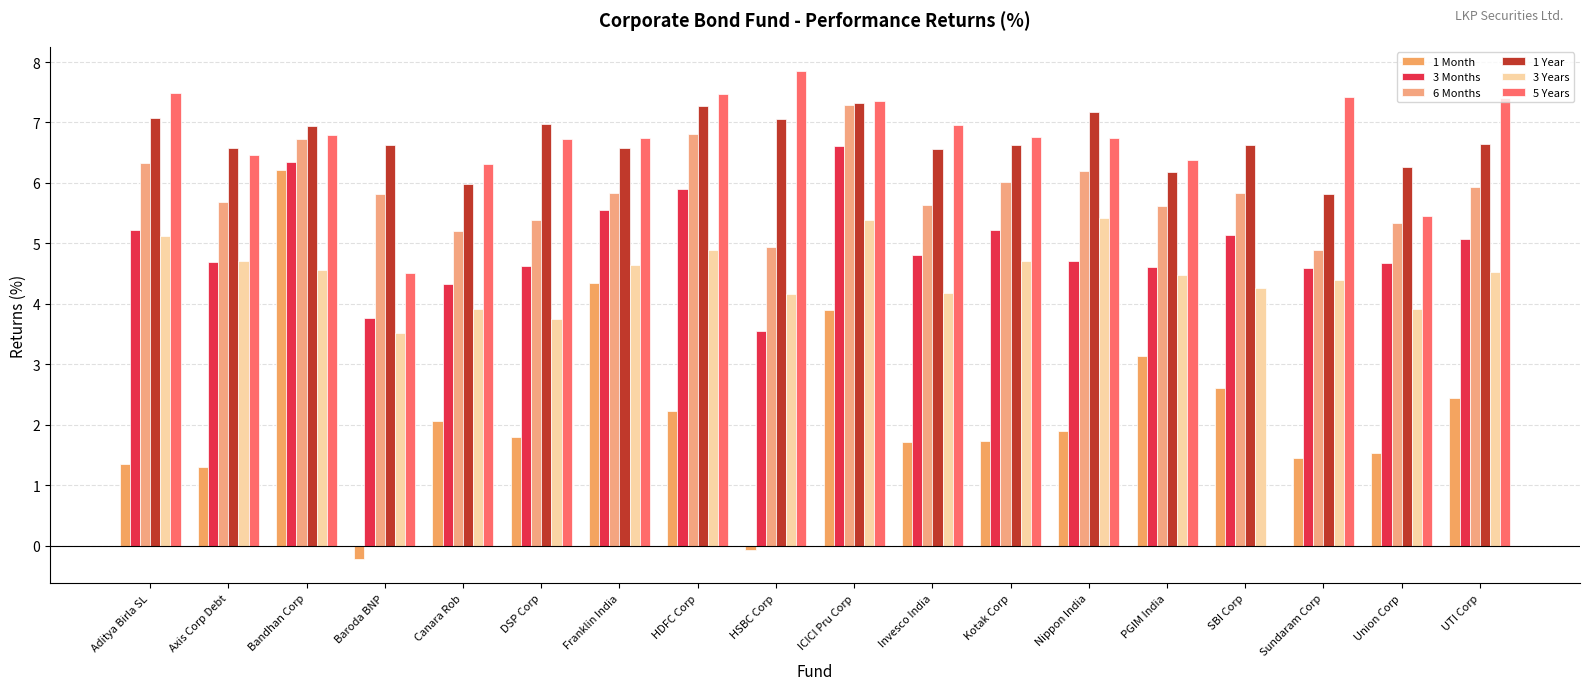

What position from the right is HSBC Corp?

10